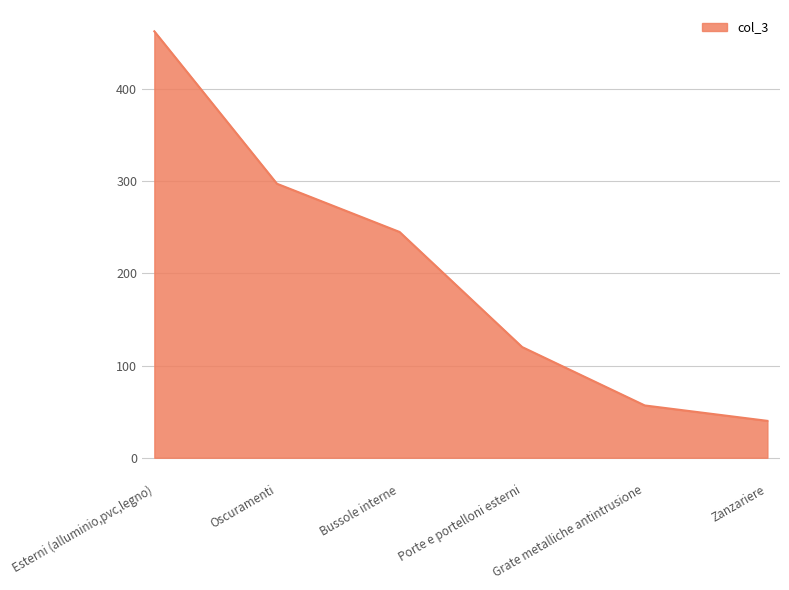

At which category does the chart reach its minimum across all series?

Zanzariere